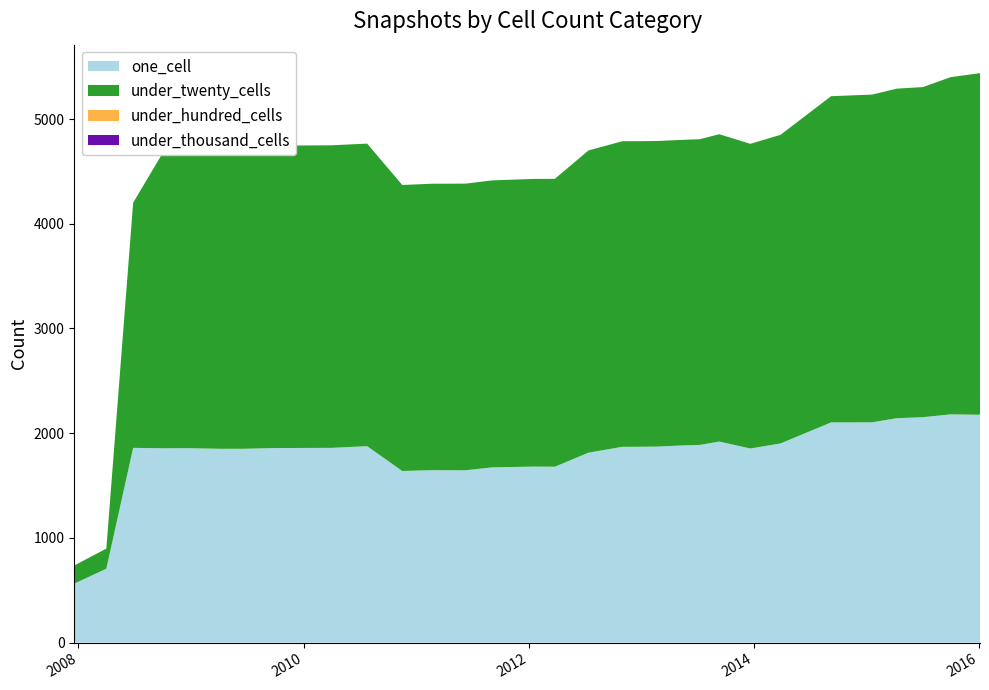

Reading left to right, extract all data points from this chart.

one_cell: 2013-02-20=1872	2009-09-25=1858	2015-04-09=2143	2015-07-03=2153	2013-12-20=1854	2012-01-18=1681	2013-07-09=1888	2010-04-01=1860	2008-04-01=706	2007-12-19=564	2011-06-10=1646	2008-10-10=1856	2011-02-21=1647	2014-03-28=1902	2013-09-10=1920	2009-12-16=1859	2015-10-01=2180	2008-12-17=1857	2013-05-21=1884	2010-07-26=1876	2012-10-31=1870	2009-06-17=1851	2009-04-06=1851	2016-01-04=2176	2010-11-17=1639	2012-12-11=1870	2012-07-13=1814	2014-09-08=2103	2008-06-27=1860	2011-09-05=1674	2012-03-26=1680	2015-01-19=2104
under_twenty_cells: 2013-02-20=2918	2009-09-25=2888	2015-04-09=3147	2015-07-03=3152	2013-12-20=2909	2012-01-18=2747	2013-07-09=2919	2010-04-01=2889	2008-04-01=192	2007-12-19=173	2011-06-10=2737	2008-10-10=2865	2011-02-21=2735	2014-03-28=2947	2013-09-10=2935	2009-12-16=2888	2015-10-01=3220	2008-12-17=2865	2013-05-21=2918	2010-07-26=2889	2012-10-31=2918	2009-06-17=2885	2009-04-06=2885	2016-01-04=3262	2010-11-17=2731	2012-12-11=2918	2012-07-13=2886	2014-09-08=3115	2008-06-27=2341	2011-09-05=2740	2012-03-26=2749	2015-01-19=3129
under_hundred_cells: 2013-02-20=0	2009-09-25=0	2015-04-09=0	2015-07-03=0	2013-12-20=0	2012-01-18=0	2013-07-09=0	2010-04-01=0	2008-04-01=0	2007-12-19=0	2011-06-10=0	2008-10-10=0	2011-02-21=0	2014-03-28=0	2013-09-10=0	2009-12-16=0	2015-10-01=0	2008-12-17=0	2013-05-21=0	2010-07-26=0	2012-10-31=0	2009-06-17=0	2009-04-06=0	2016-01-04=0	2010-11-17=0	2012-12-11=0	2012-07-13=0	2014-09-08=0	2008-06-27=0	2011-09-05=0	2012-03-26=0	2015-01-19=0
under_thousand_cells: 2013-02-20=0	2009-09-25=0	2015-04-09=0	2015-07-03=0	2013-12-20=0	2012-01-18=0	2013-07-09=0	2010-04-01=0	2008-04-01=0	2007-12-19=0	2011-06-10=0	2008-10-10=0	2011-02-21=0	2014-03-28=0	2013-09-10=0	2009-12-16=0	2015-10-01=0	2008-12-17=0	2013-05-21=0	2010-07-26=0	2012-10-31=0	2009-06-17=0	2009-04-06=0	2016-01-04=0	2010-11-17=0	2012-12-11=0	2012-07-13=0	2014-09-08=0	2008-06-27=0	2011-09-05=0	2012-03-26=0	2015-01-19=0
over_thousand_cells: 2013-02-20=0	2009-09-25=0	2015-04-09=0	2015-07-03=0	2013-12-20=0	2012-01-18=0	2013-07-09=0	2010-04-01=0	2008-04-01=0	2007-12-19=0	2011-06-10=0	2008-10-10=0	2011-02-21=0	2014-03-28=0	2013-09-10=0	2009-12-16=0	2015-10-01=0	2008-12-17=0	2013-05-21=0	2010-07-26=0	2012-10-31=0	2009-06-17=0	2009-04-06=0	2016-01-04=0	2010-11-17=0	2012-12-11=0	2012-07-13=0	2014-09-08=0	2008-06-27=0	2011-09-05=0	2012-03-26=0	2015-01-19=0